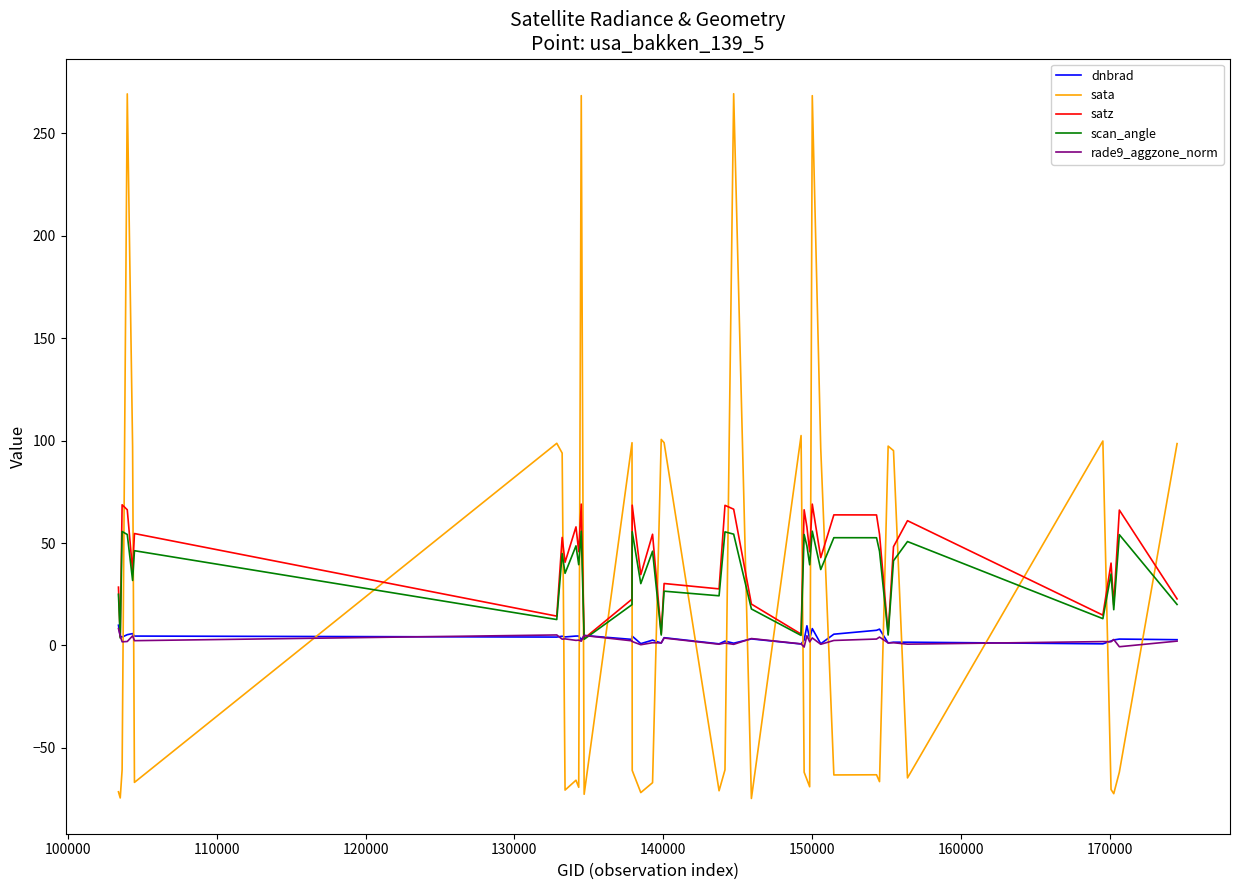

Which series has the largest range (max minus min)?

sata